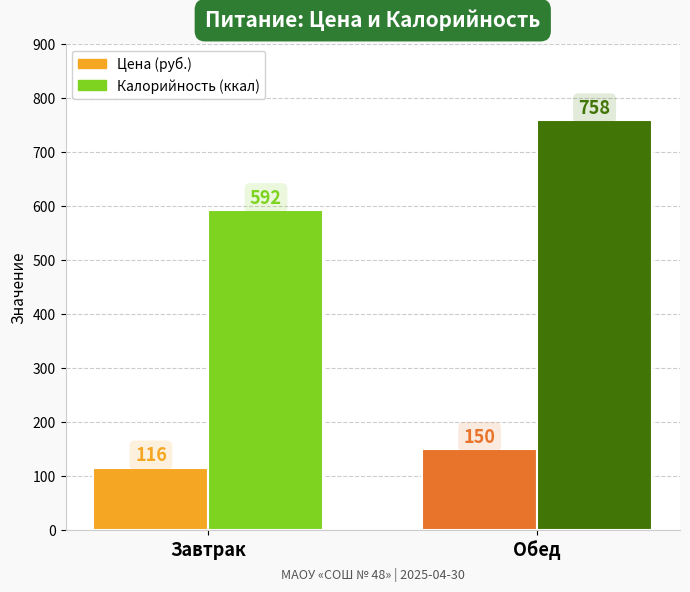

What is the minimum value shown in the chart?

116